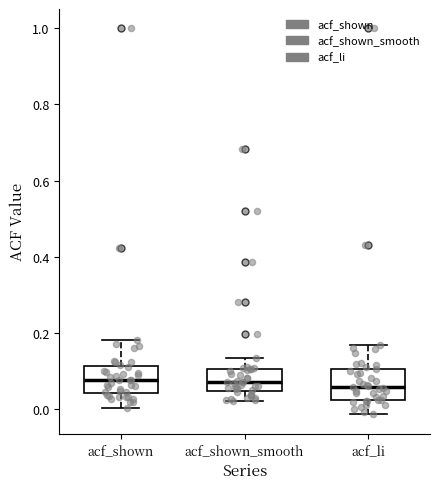

Where is the lower edge of the box for acf_shown on the y-axis? The values are not printed on the chart, so give them approximately, as read against the axis.

0.04